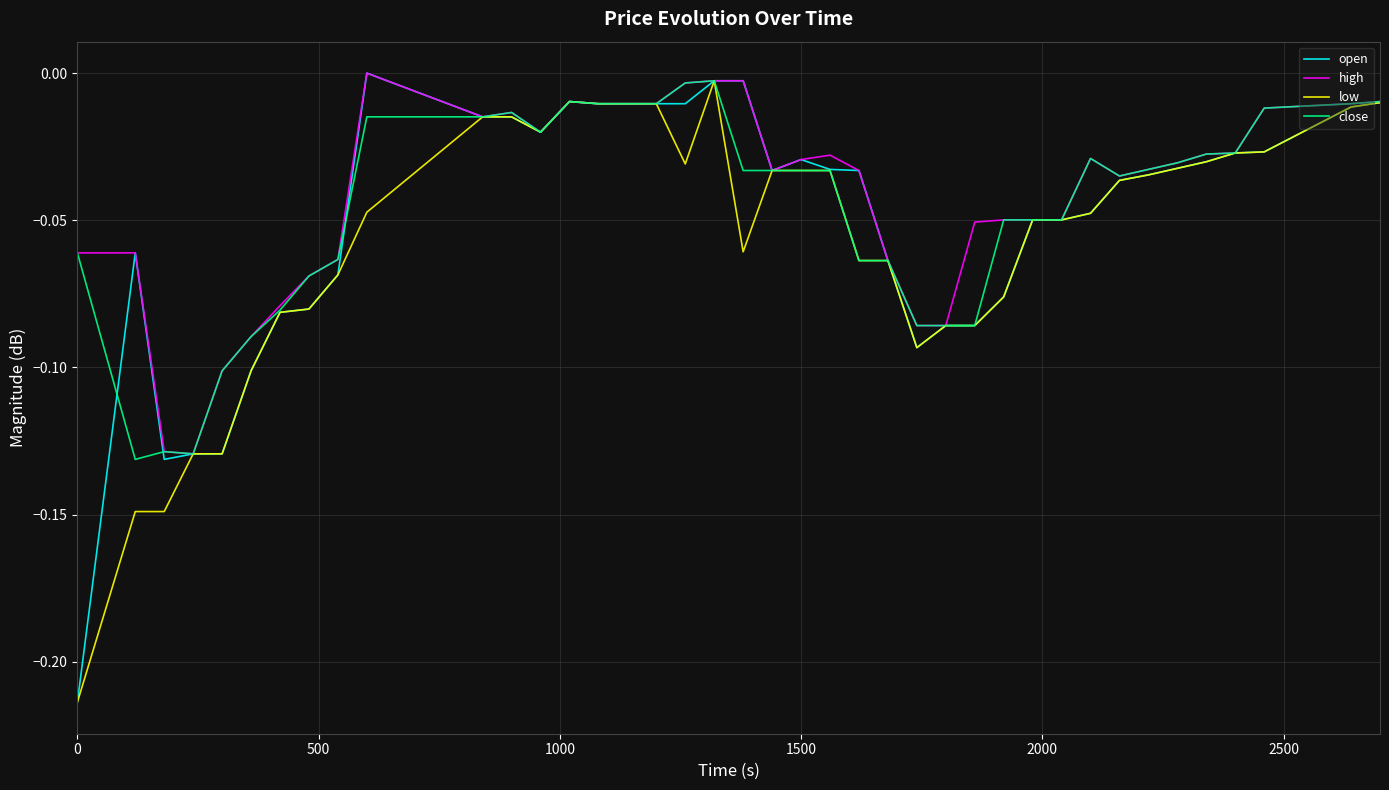

Which series has the widest spread of values?

open